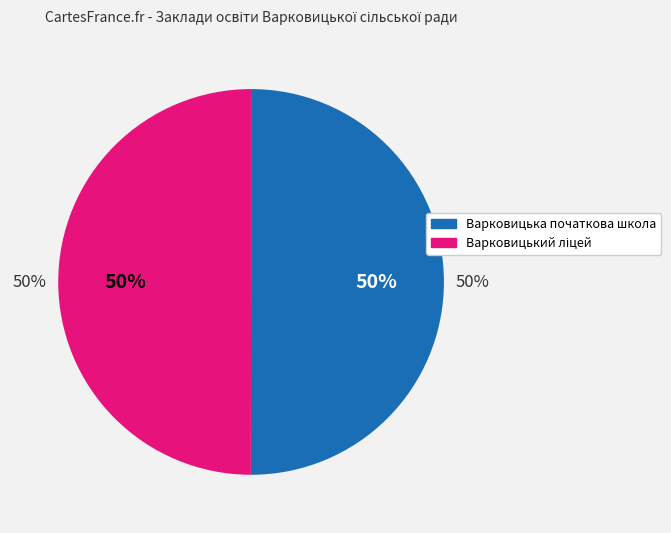

The Варковицька початкова школа slice represents 39% of the pie. True or false?

False